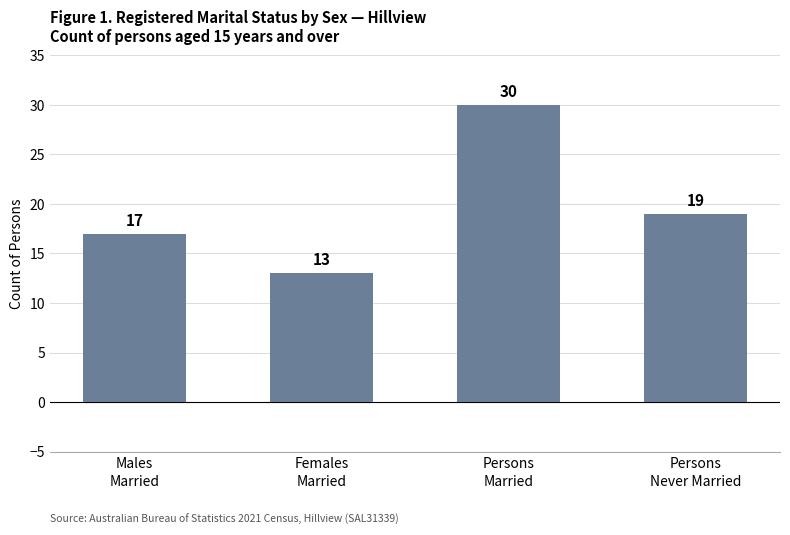

What is the smallest value displayed?

13